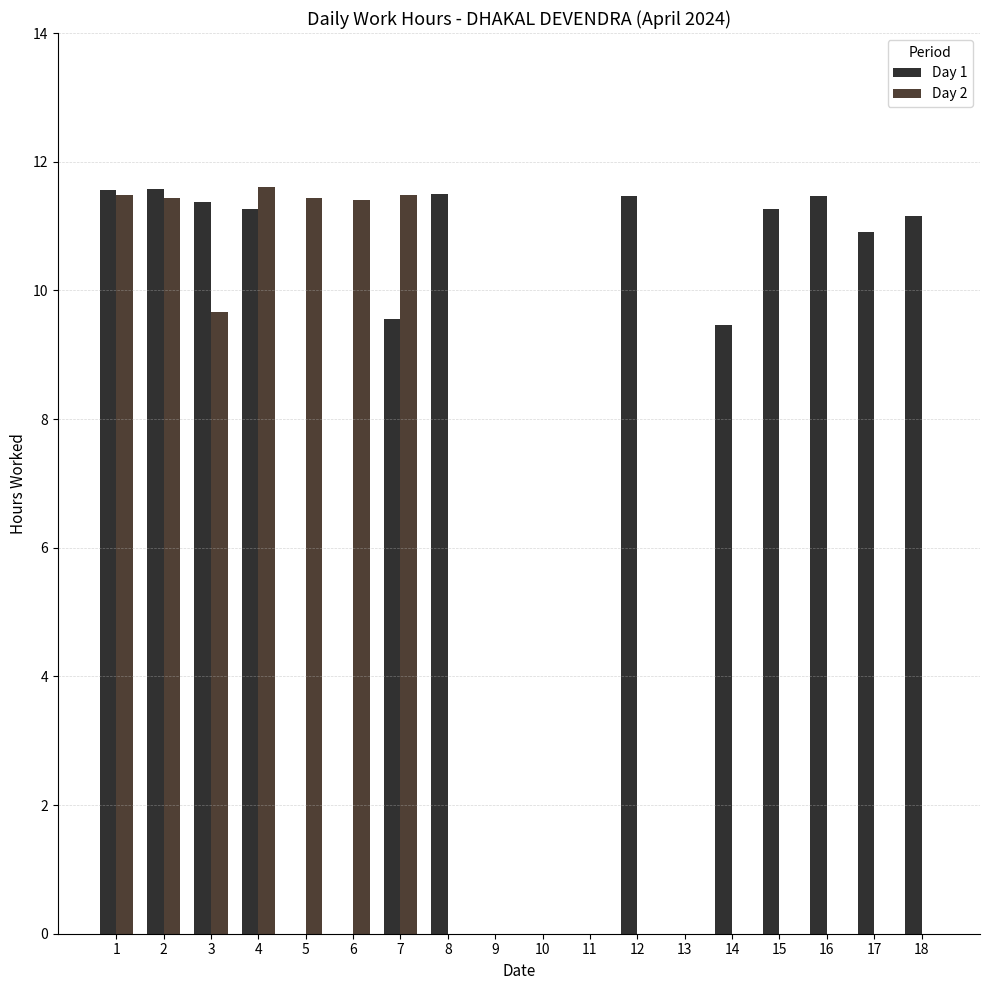

List the labels in order of Day 2 value, largest first.

4, 7, 1, 2, 5, 6, 3, 8, 9, 10, 11, 12, 13, 14, 15, 16, 17, 18